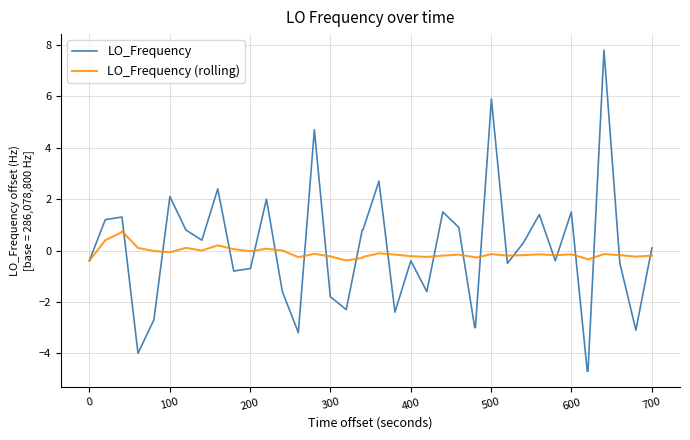

How many negative values does the LO_Frequency series have?

20